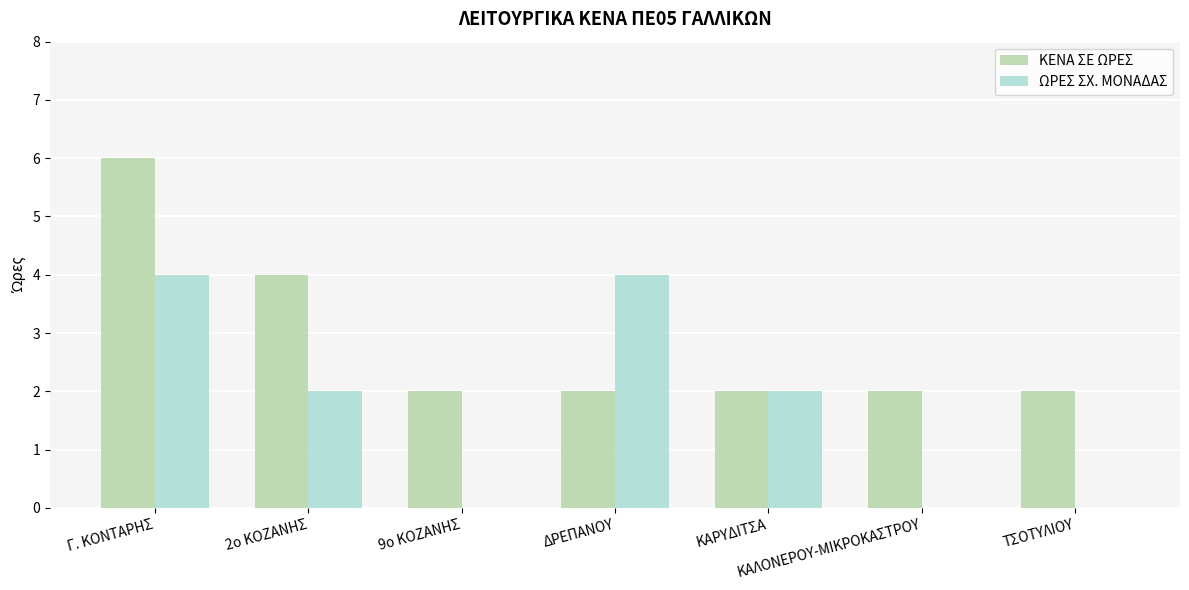

Reading left to right, extract all data points from this chart.

ΚΕΝΑ ΣΕ ΩΡΕΣ: Γ. ΚΟΝΤΑΡΗΣ=6	2ο ΚΟΖΑΝΗΣ=4	9ο ΚΟΖΑΝΗΣ=2	ΔΡΕΠΑΝΟΥ=2	ΚΑΡΥΔΙΤΣΑ=2	ΚΑΛΟΝΕΡΟΥ-ΜΙΚΡΟΚΑΣΤΡΟΥ=2	ΤΣΟΤΥΛΙΟΥ=2
ΩΡΕΣ ΣΧ. ΜΟΝΑΔΑΣ: Γ. ΚΟΝΤΑΡΗΣ=4	2ο ΚΟΖΑΝΗΣ=2	9ο ΚΟΖΑΝΗΣ=0	ΔΡΕΠΑΝΟΥ=4	ΚΑΡΥΔΙΤΣΑ=2	ΚΑΛΟΝΕΡΟΥ-ΜΙΚΡΟΚΑΣΤΡΟΥ=0	ΤΣΟΤΥΛΙΟΥ=0